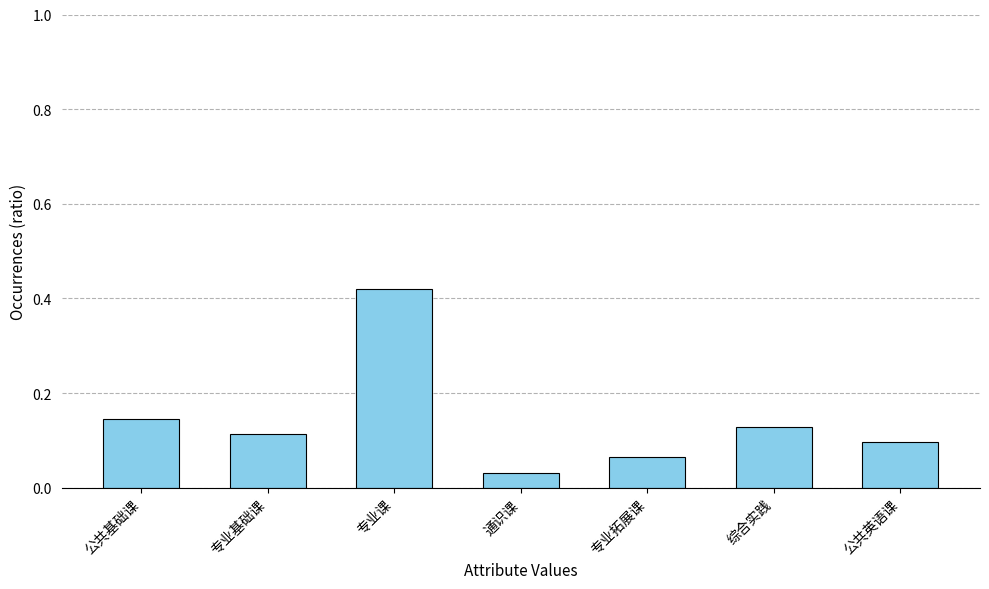

List the labels in order of value, smallest first.

通识课, 专业拓展课, 公共英语课, 专业基础课, 综合实践, 公共基础课, 专业课